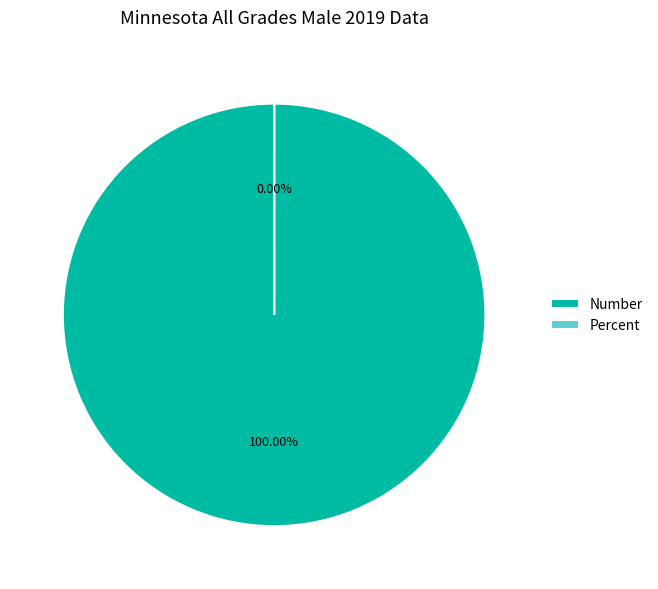

Is it true that Percent is 0% of the pie?

True